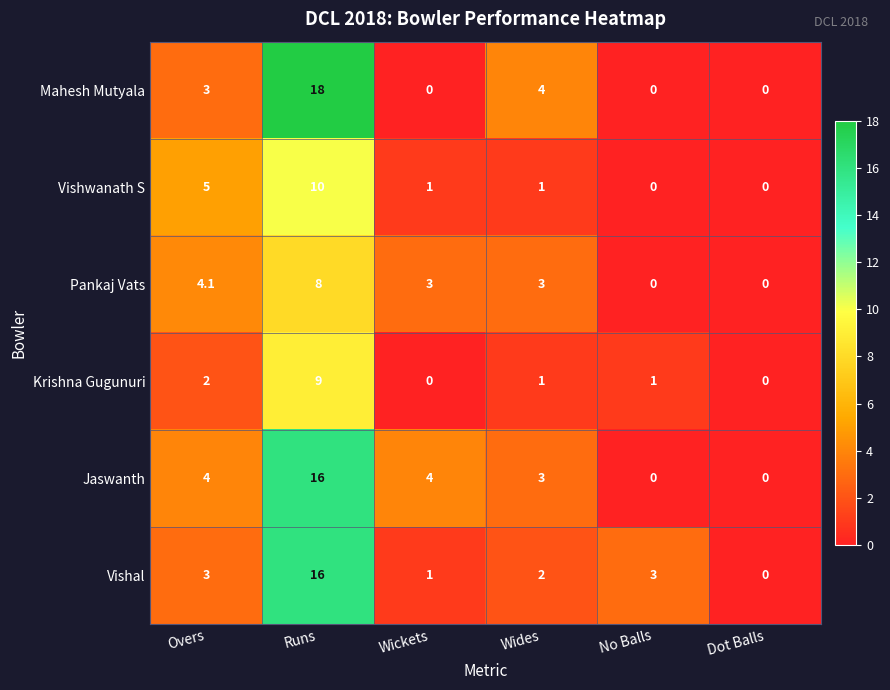

What is the difference between the Vishwanath S values at Dot Balls and Runs?

10.0